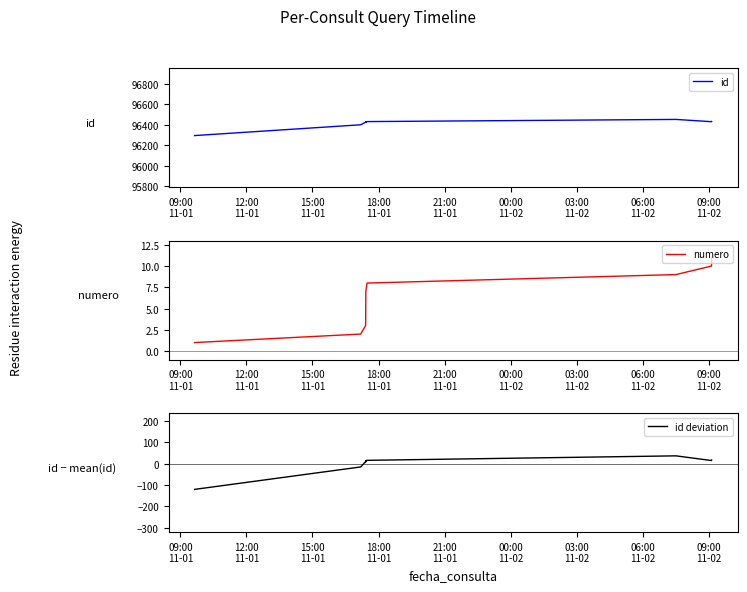

What is the difference between the second highest and minimum values in the id deviation series?

137.0